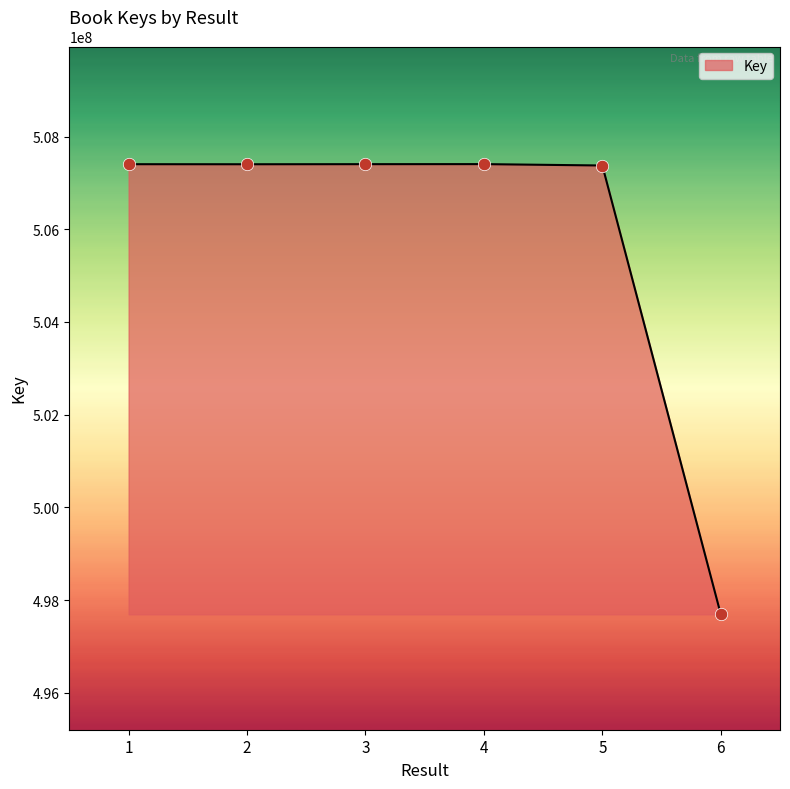

What is the ratio of the value at 3 to the value at 1?

1.0